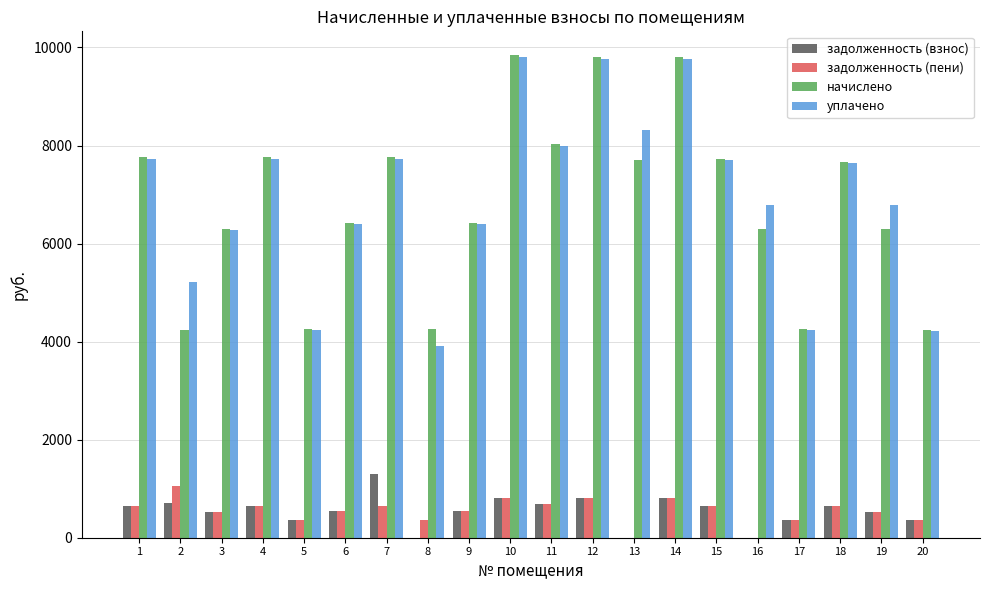

The value of задолженность (пени) at 11 is 1174.0. True or false?

False